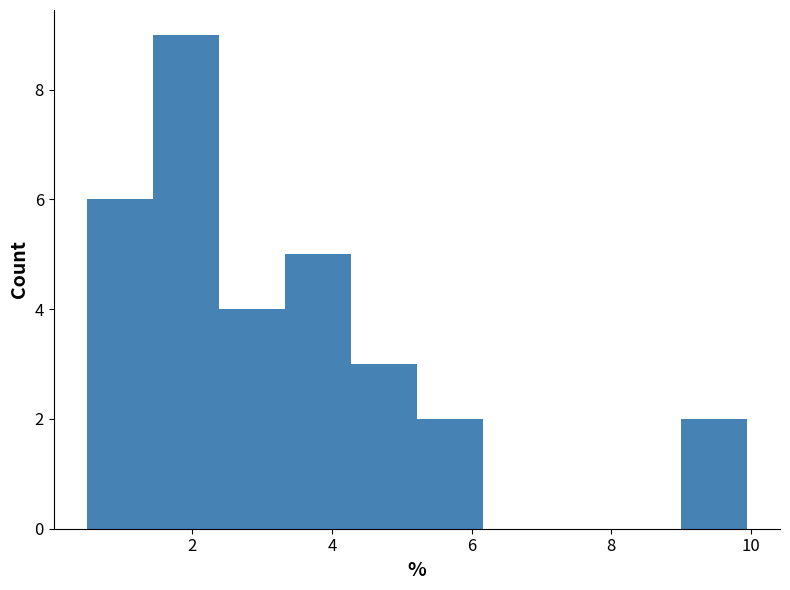

Reading left to right, list every bar in this chart as the range it spans on the x-axis followed by its height. Neither the bar edges nor the heights are printed on the chart, so give them approximately, as read against the axes.

0.4 to 1.4: 6
1.4 to 2.4: 9
2.4 to 3.4: 4
3.4 to 4.2: 5
4.2 to 5.2: 3
5.2 to 6.2: 2
6.2 to 7.2: 0
7.2 to 8.0: 0
8.0 to 9.0: 0
9.0 to 10.0: 2